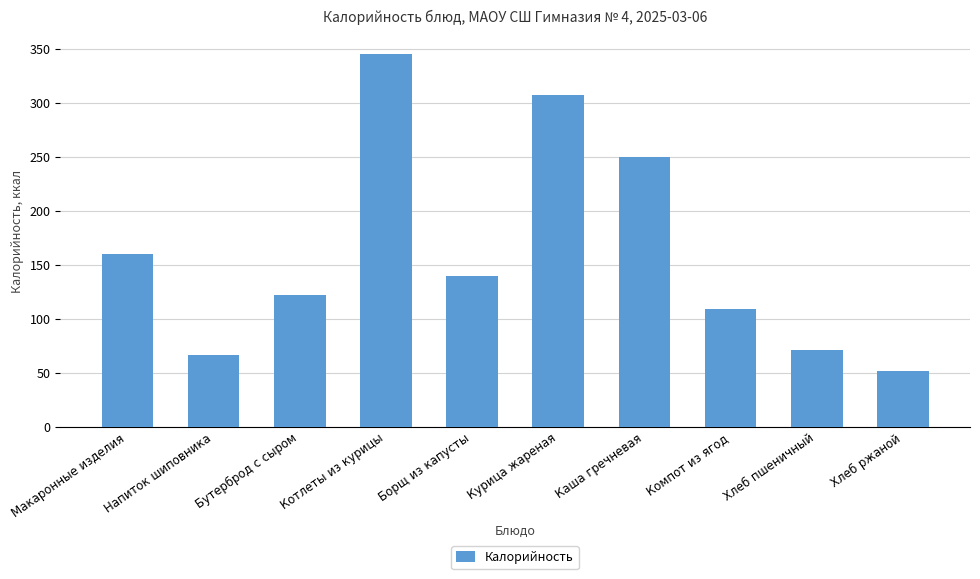

What is the sum of all values?

1622